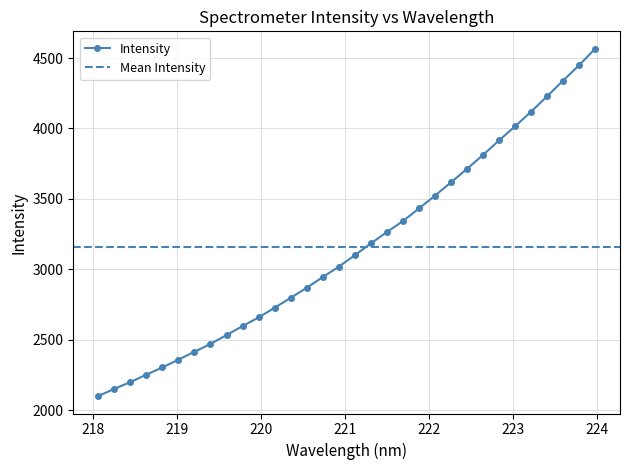

At which category does the chart reach its minimum across all series?

218.0596